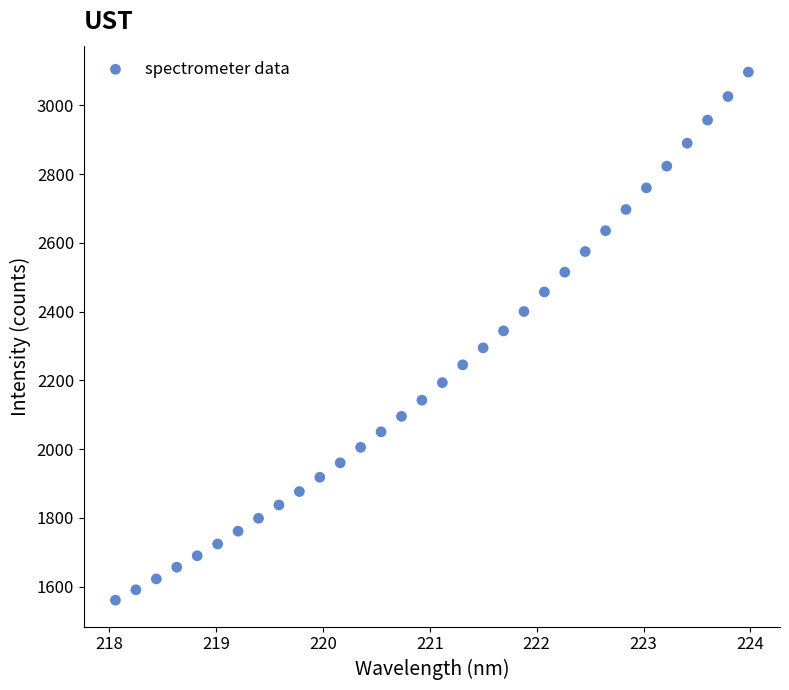

What is the range of Y values (max minus min)?

1536.4